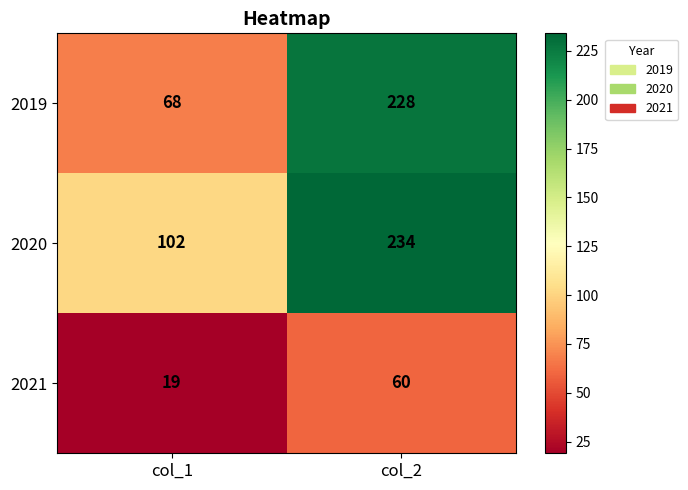

Is it true that 2020 equals 169 at col_1?

False